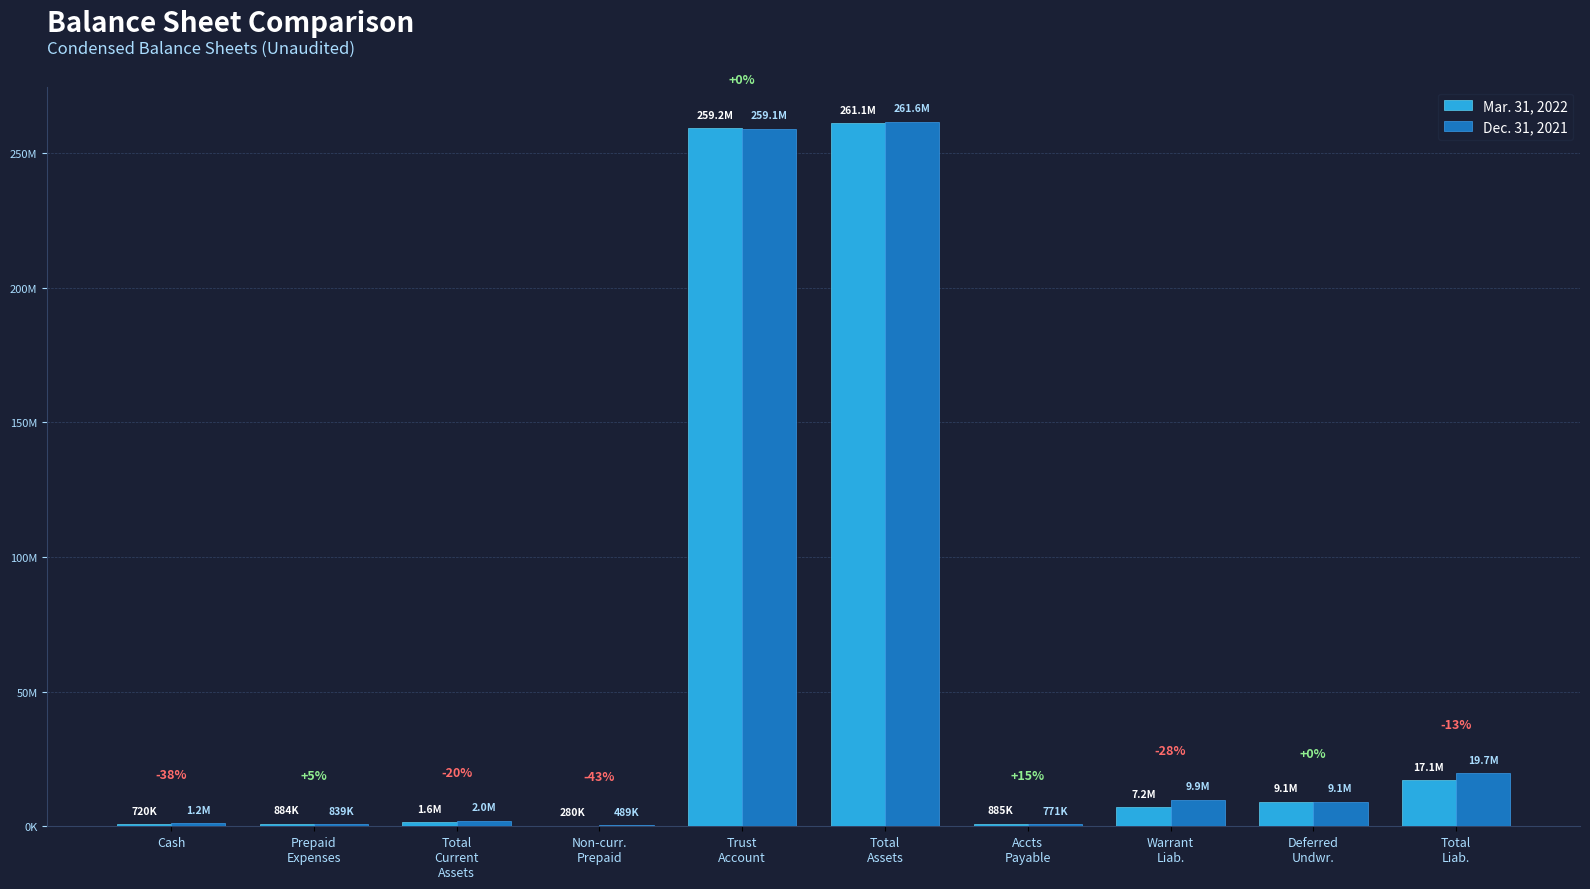

Are the bars grouped side by side (vs. stacked)?

Yes